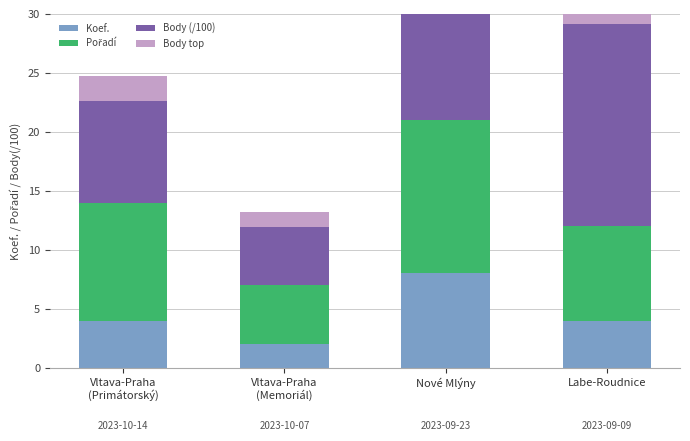

Is the value of Body top at Vltava-Praha
(Primátorský) greater than the value of Pořadí at Vltava-Praha
(Primátorský)?

No